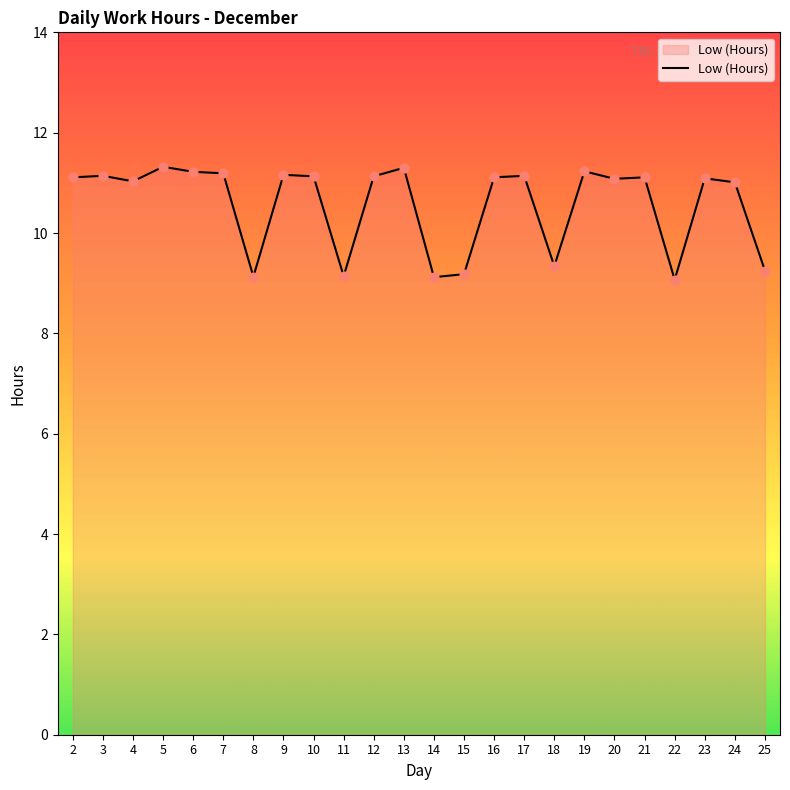

What is the change in value from 14 to 16?

+2.0